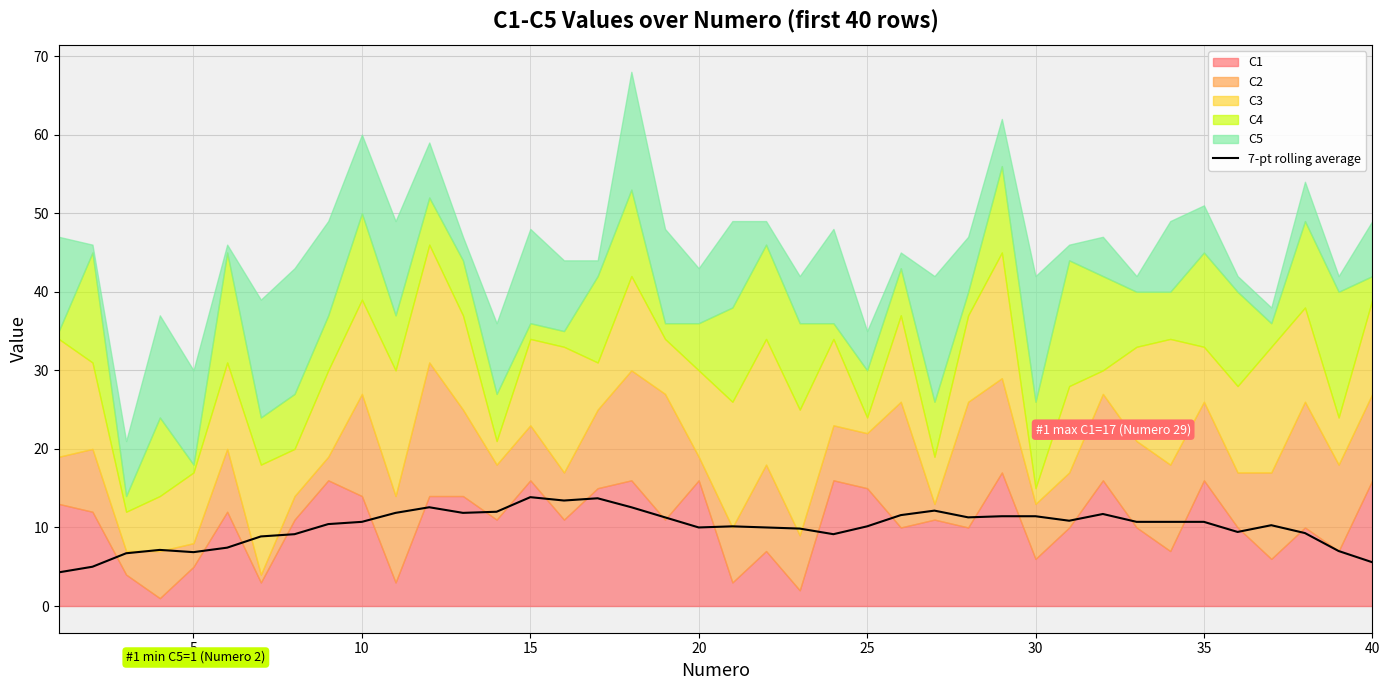

How many values are below 10?

14